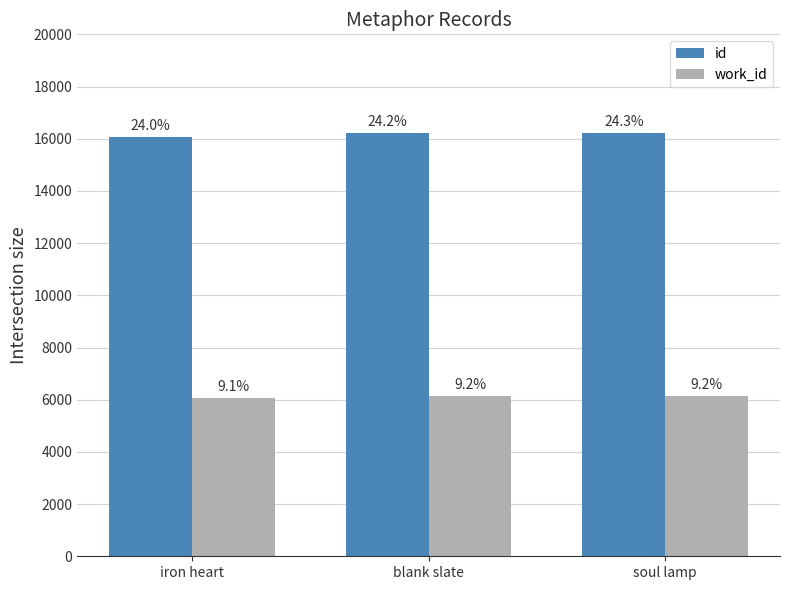

Reading right to left, extract all data points from this chart.

id: 16208	16204	16062
work_id: 6147	6147	6064